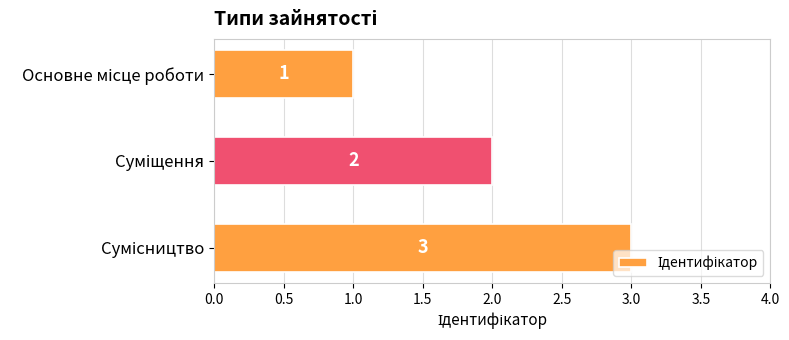

How many values are between 1 and 3?

3